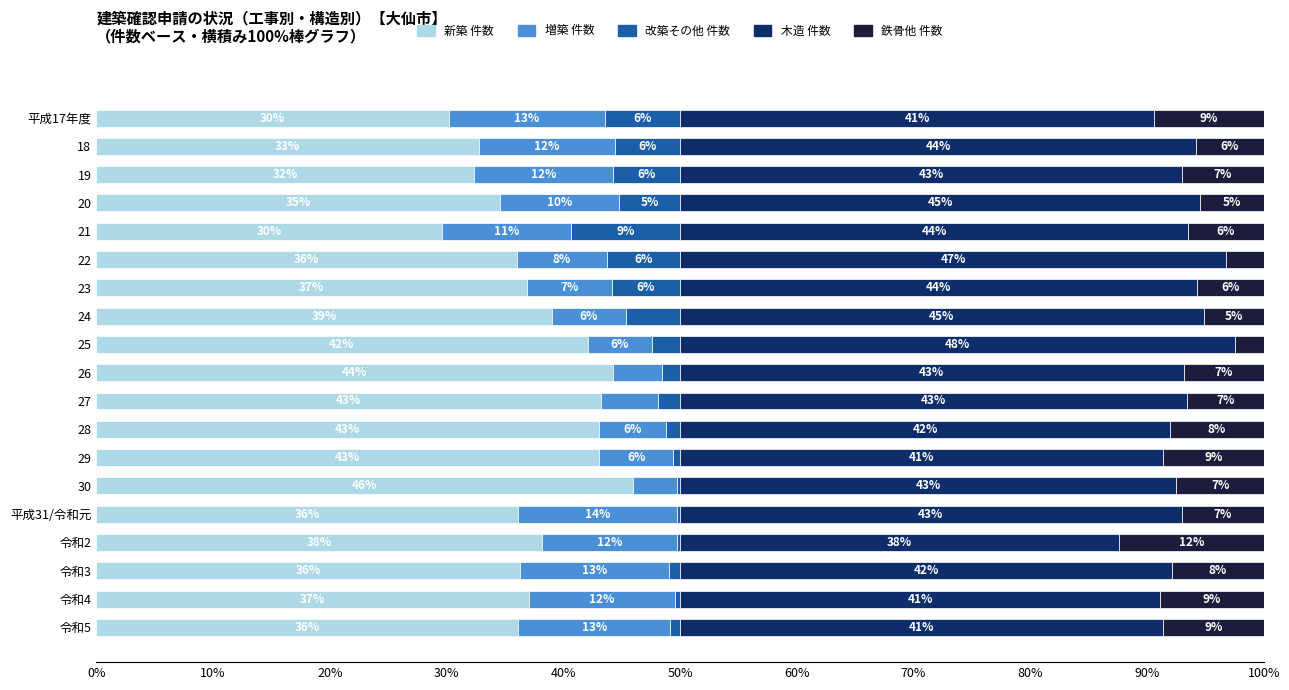

At which label does 新築 件数 reach its peak?

30